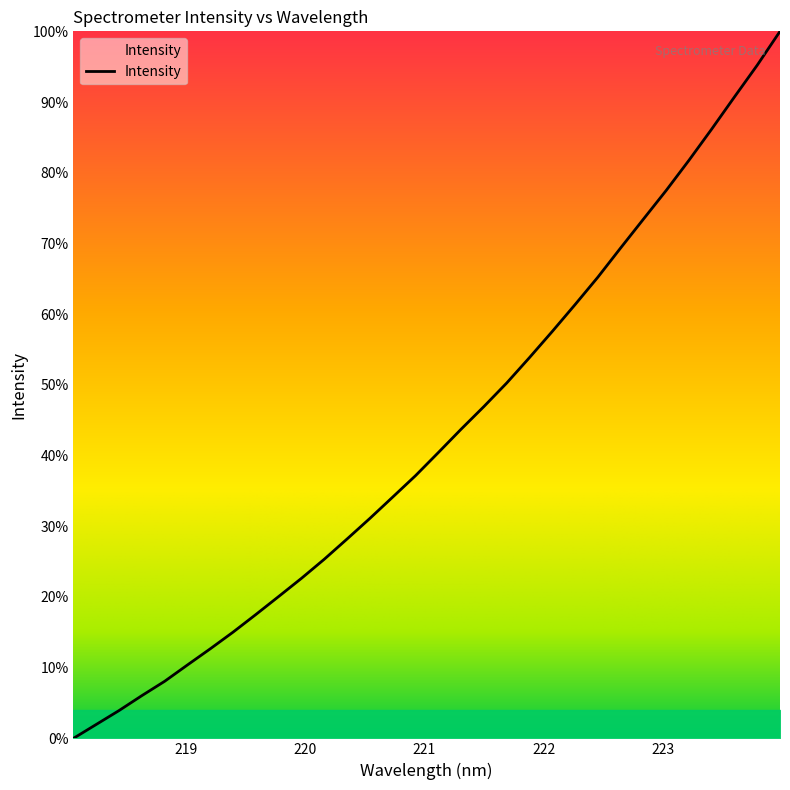

Does the chart display data point markers on the line(s)?

No